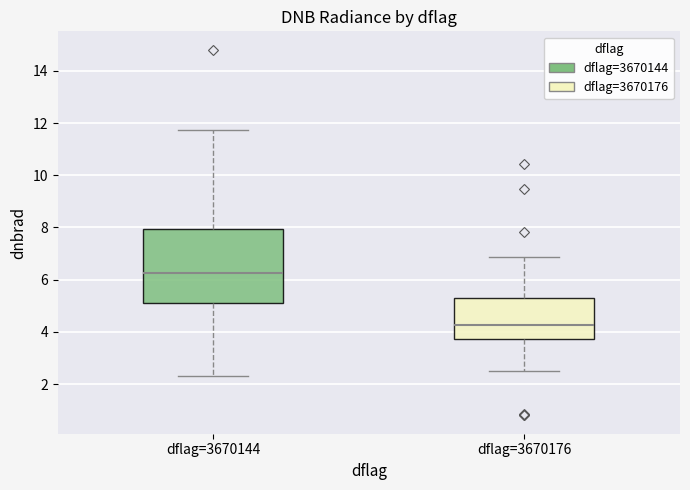

Which box is the tallest, from its lower edge to its upper edge?

dflag=3670144